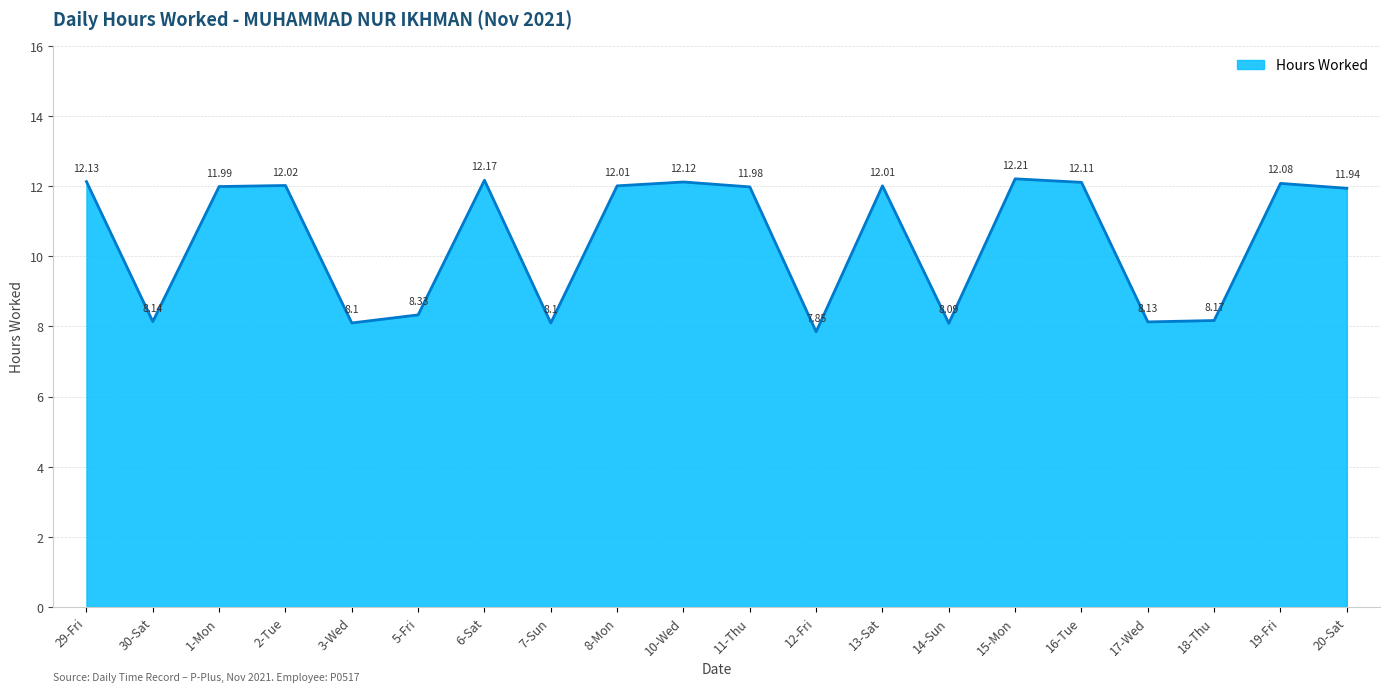

What is the difference between the maximum and minimum values?

4.4